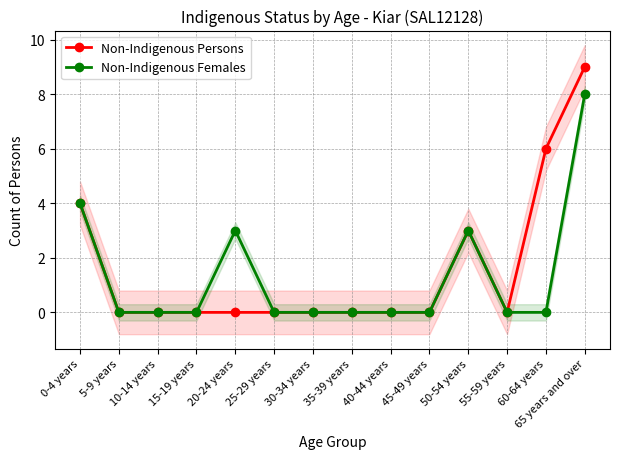

True or false: Non-Indigenous Females has a value of 0 at 40-44 years.

True